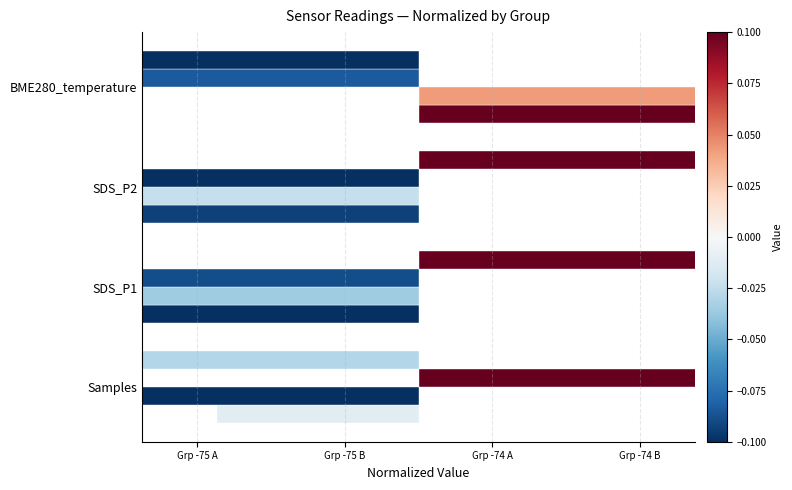

How many Signal -75 Grp2 values are between 0 and 1?

1